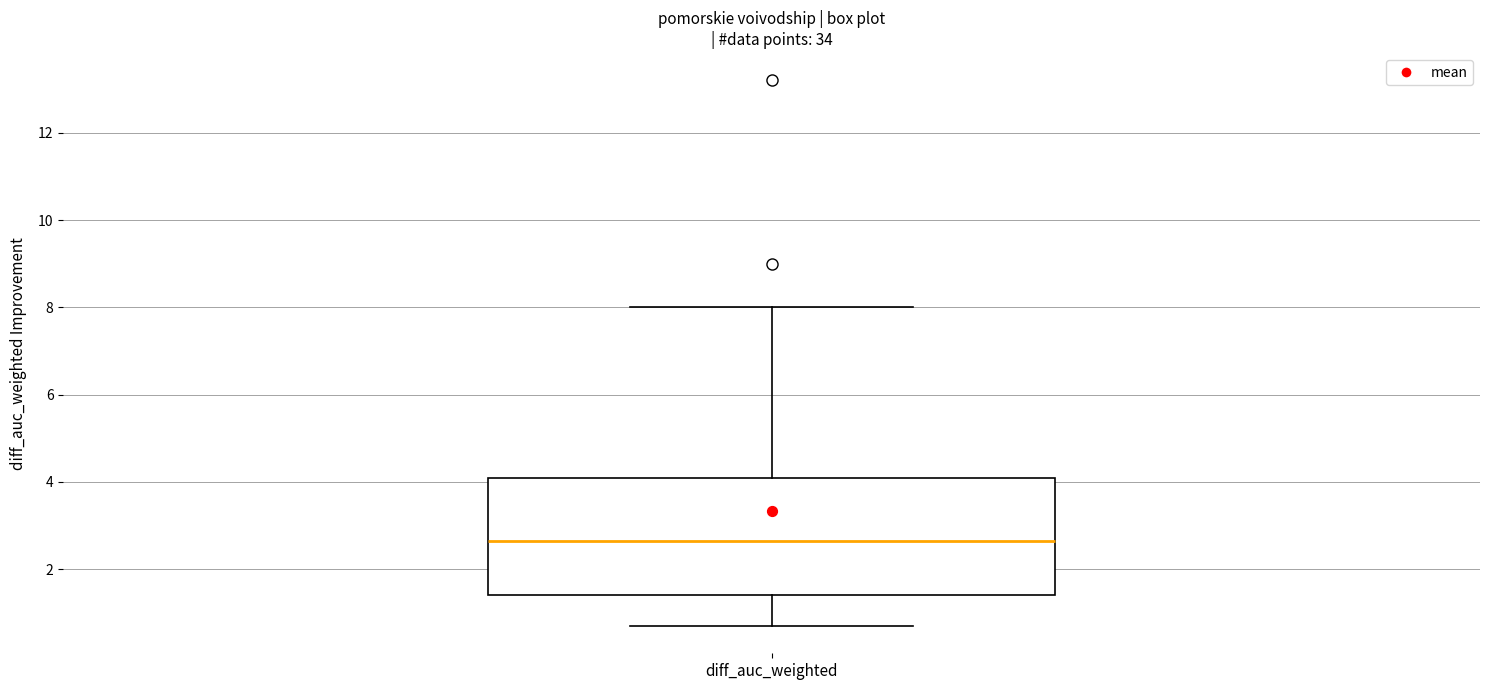

Read this box plot against the y-axis: the position of the median line, the range covered by the box, and the ends of both whiskers. The values are not printed on the chart, so give them approximately, as read against the axis.

median 2.6, box 1.4 to 4.2, whiskers 0.8 to 8.0